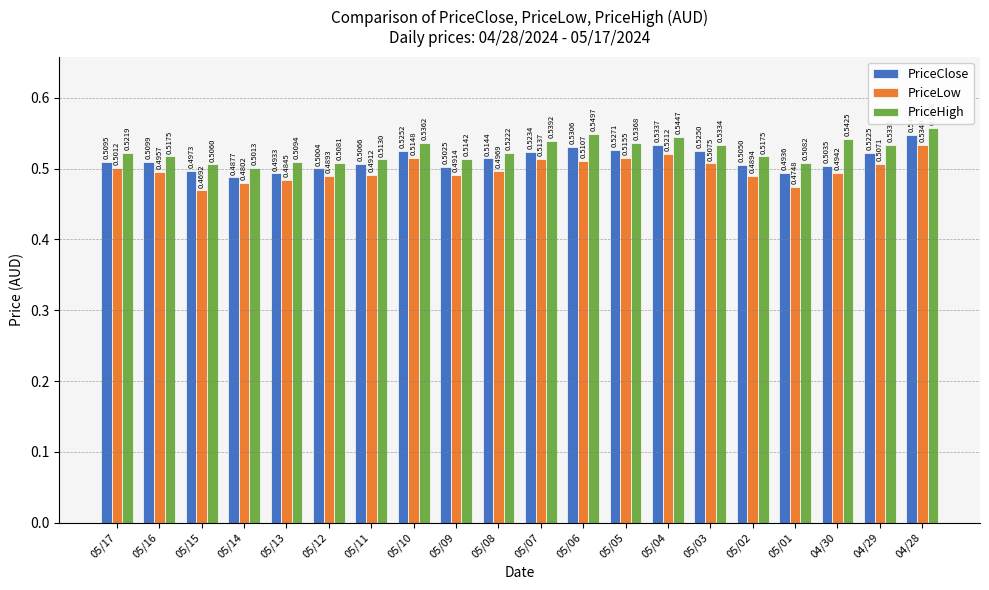

The value of PriceHigh at 05/07 is 0.5. True or false?

True